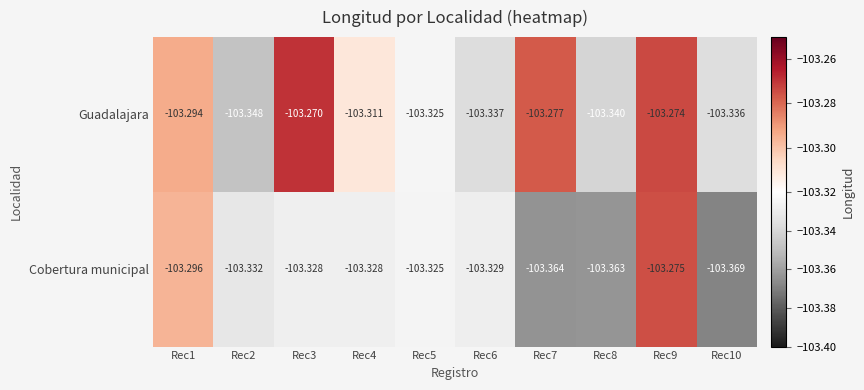

List the series in order of their overall mean, lowest first.

Cobertura municipal, Guadalajara